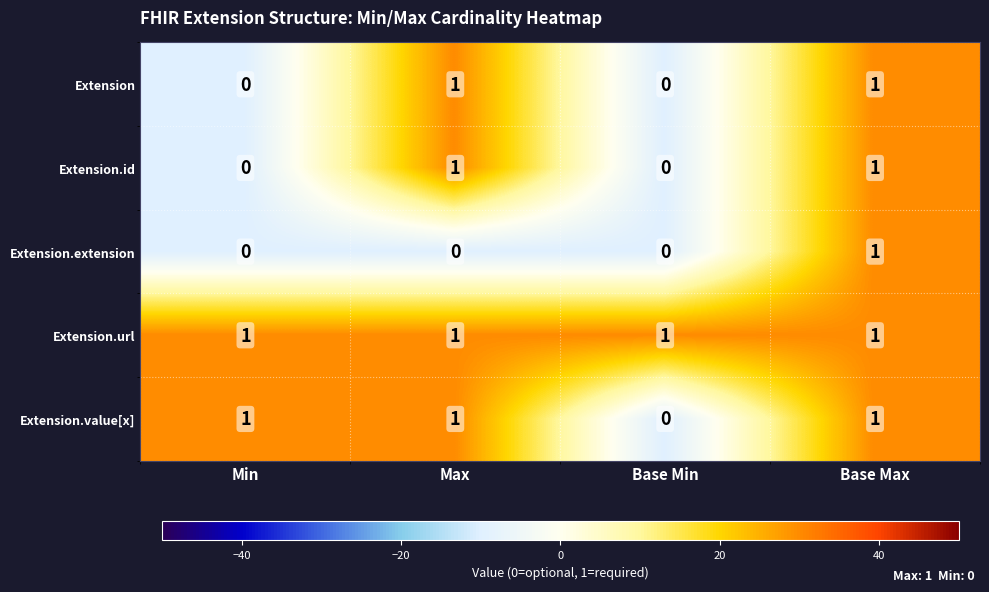

How many categories are shown in the chart?

4